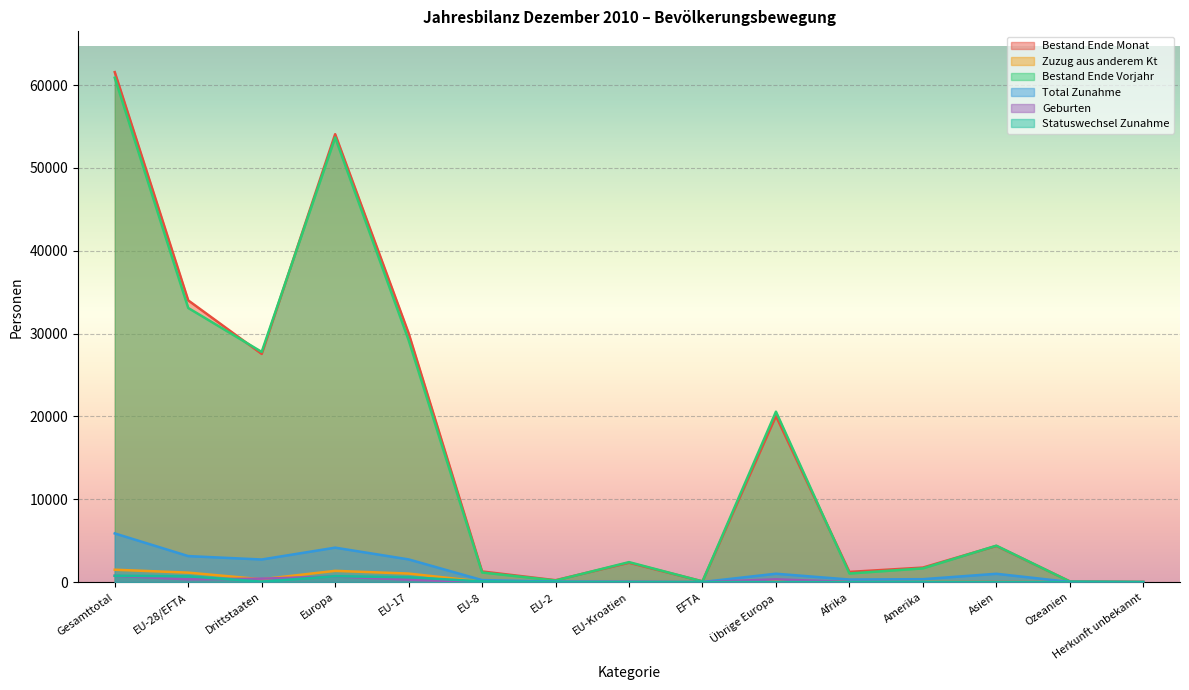

List the series in order of their peak value, highest first.

Bestand Ende Monat, Bestand Ende Vorjahr, Total Zunahme, Zuzug aus anderem Kt, Statuswechsel Zunahme, Geburten